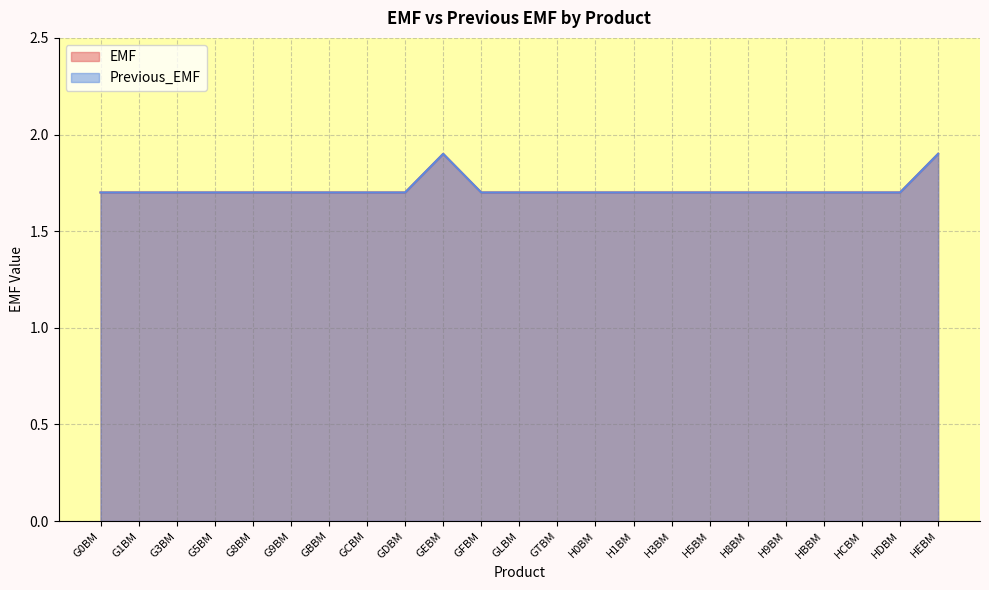

True or false: EMF and Previous_EMF cross at least once.

False